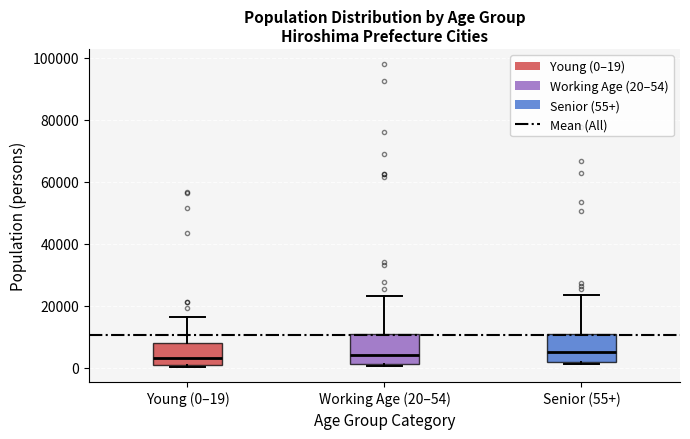

Reading left to right, transcribe this box plot: for each box, give where its median line is, the range the box spans, and where its two whiskers end, as read against the y-axis. The values are not printed on the chart, so give them approximately, as read against the axis.

Young (0–19): median 4000, box 0 to 8000, whiskers 0 (just below the box's lower edge) to 16000
Working Age (20–54): median 4000, box 2000 to 10000, whiskers 0 to 24000
Senior (55+): median 6000, box 2000 to 12000, whiskers 2000 (just below the box's lower edge) to 24000